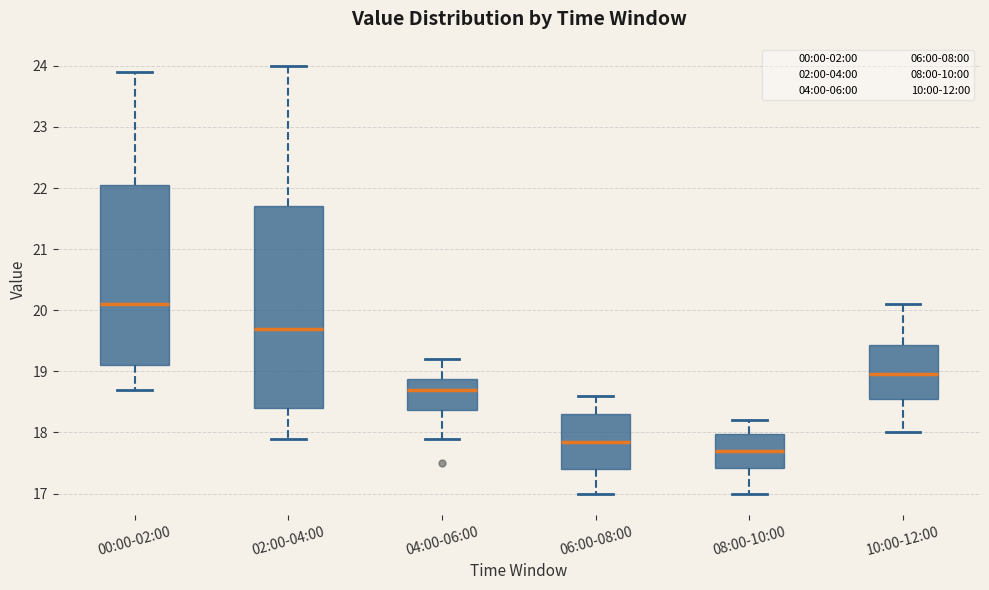

Which box is the tallest, from its lower edge to its upper edge?

02:00-04:00